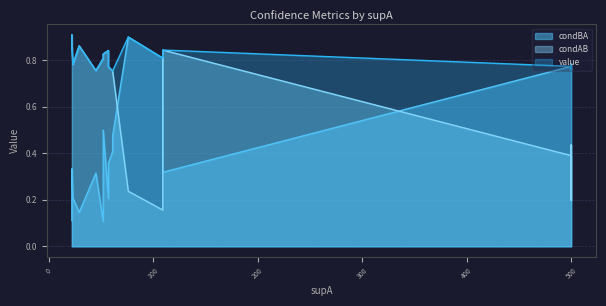

What is the sum of all condAB values?

11.8